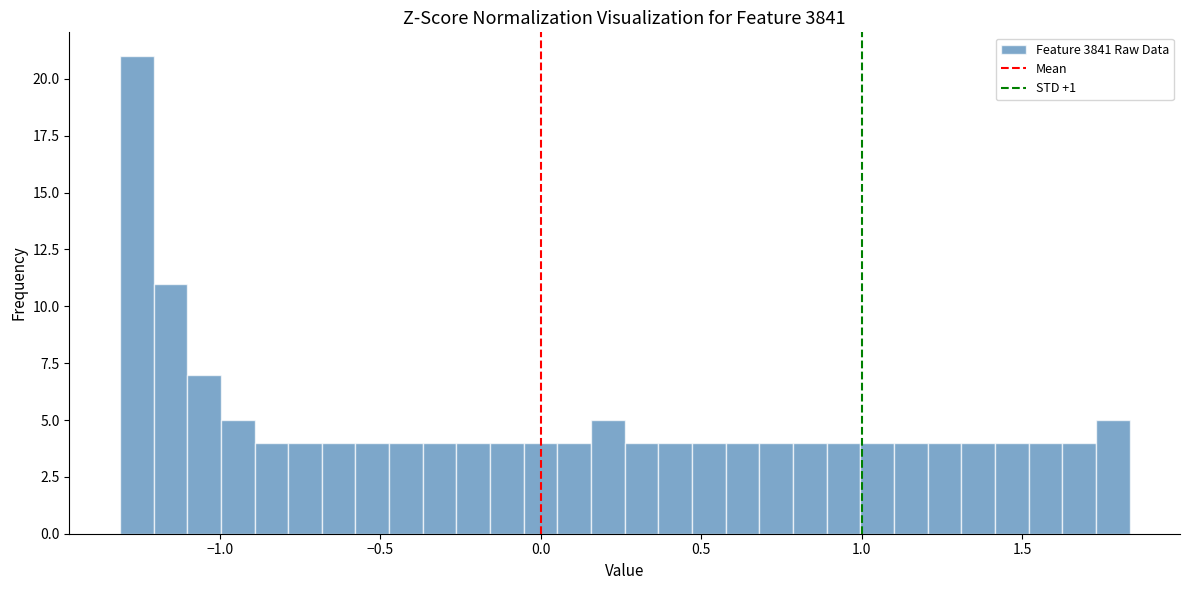

Read against the x-axis, roughly where is the centre of the tallest bar?

-1.25